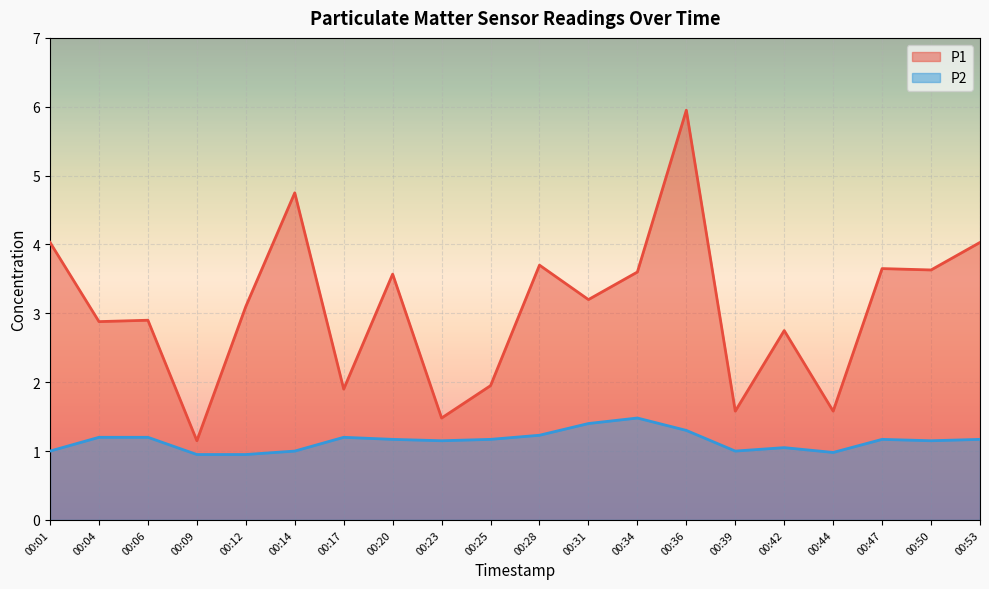

True or false: P1 and P2 intersect in this chart.

False